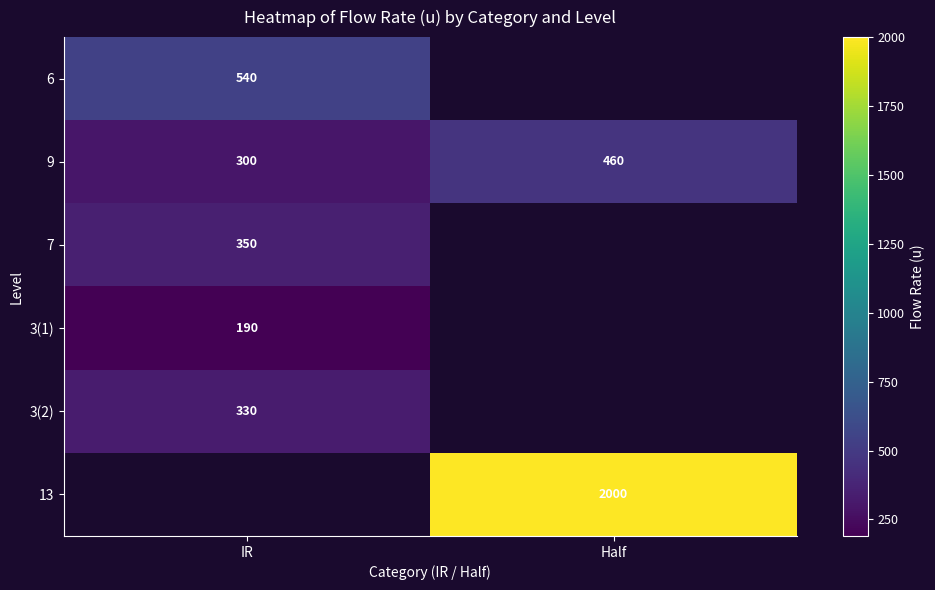

Is the value of 9 at Half greater than the value of 7 at IR?

Yes